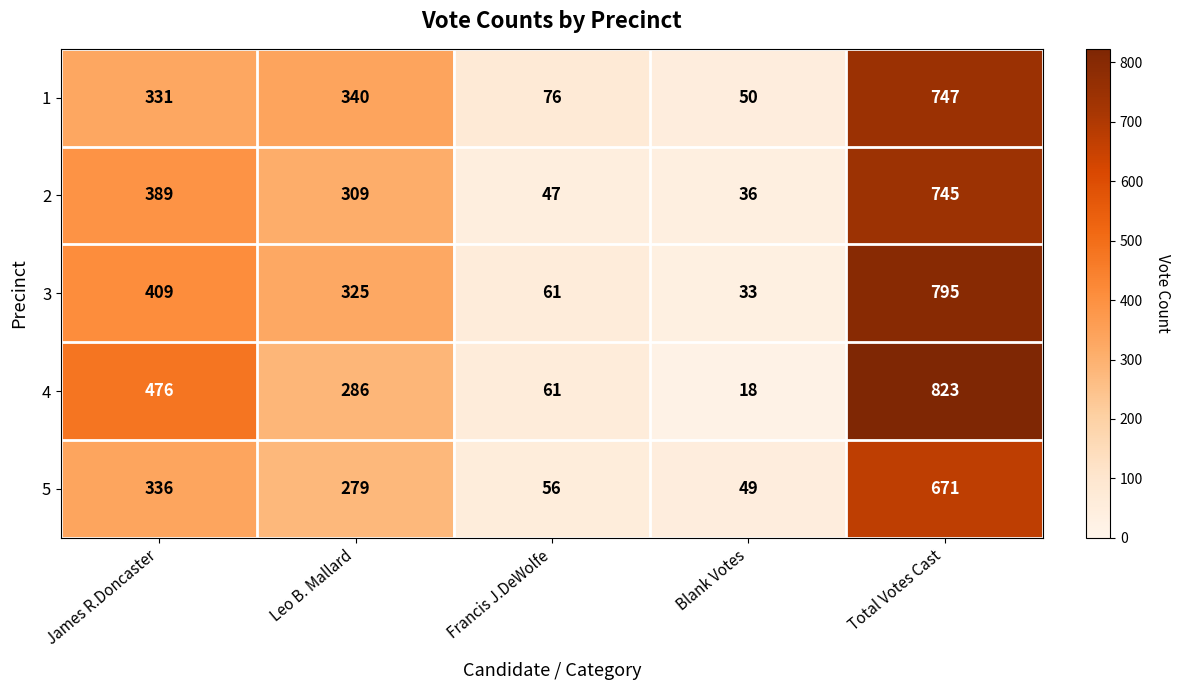

Rank the series by their maximum value, from highest to lowest.

4, 3, 1, 2, 5